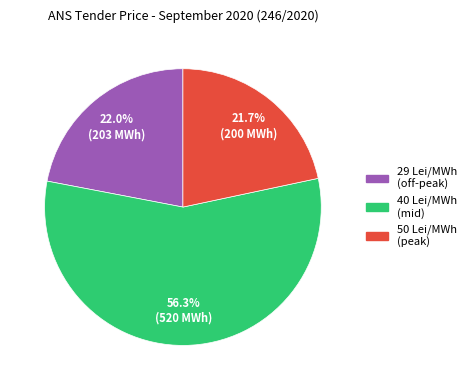

To the nearest percent, what is the difference between the largest and smallest slice percentages?

35%